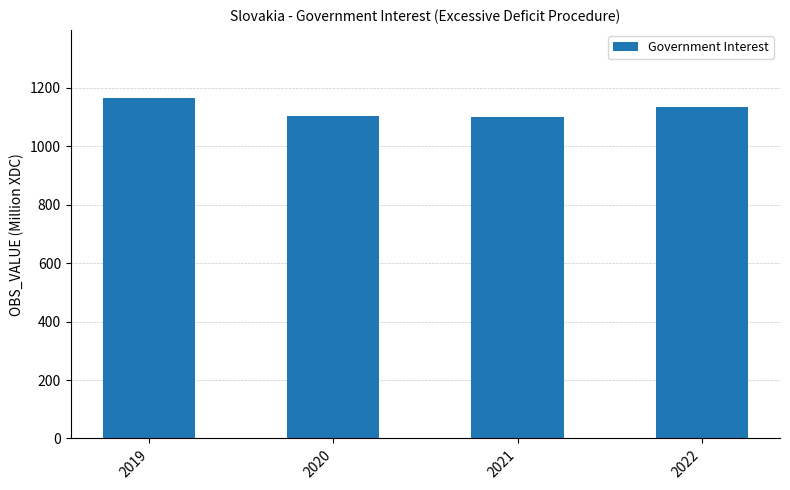

Is it true that the value at 2021 is 1099.0?

True